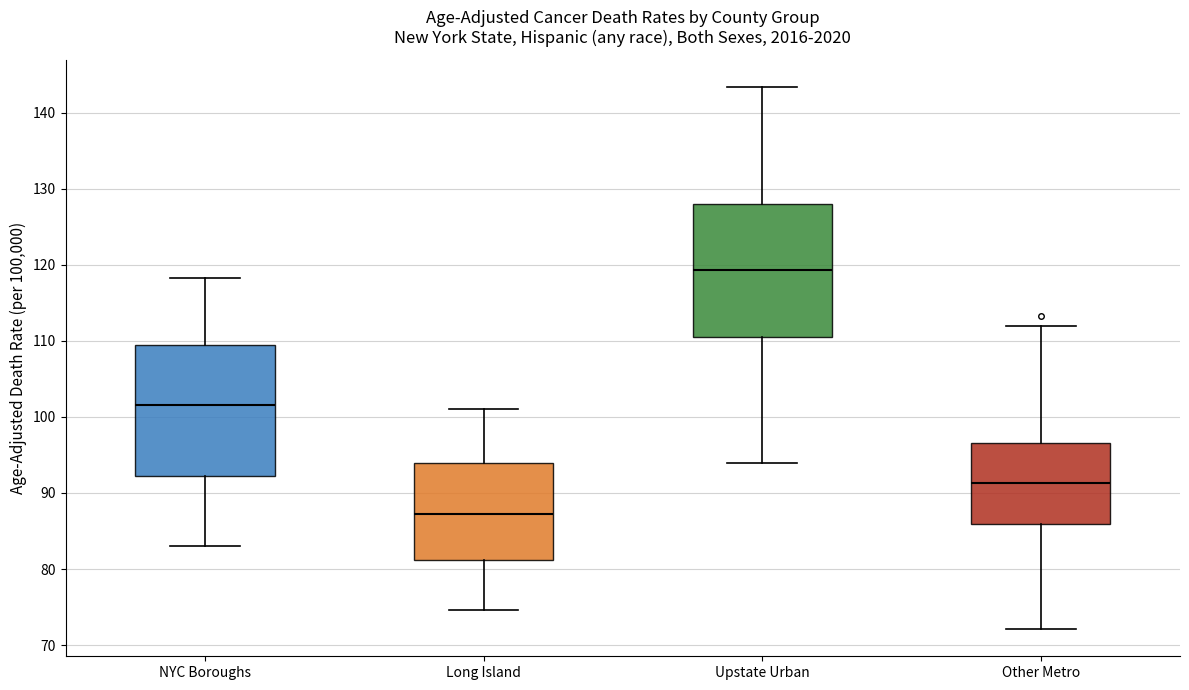

Reading left to right, transcribe this box plot: for each box, give where its median line is, the range the box spans, and where its two whiskers end, as read against the y-axis. The values are not printed on the chart, so give them approximately, as read against the axis.

NYC Boroughs: median 102, box 92 to 109, whiskers 83 to 118
Long Island: median 87, box 81 to 94, whiskers 75 to 101
Upstate Urban: median 119, box 111 to 128, whiskers 94 to 143
Other Metro: median 91, box 86 to 97, whiskers 72 to 112